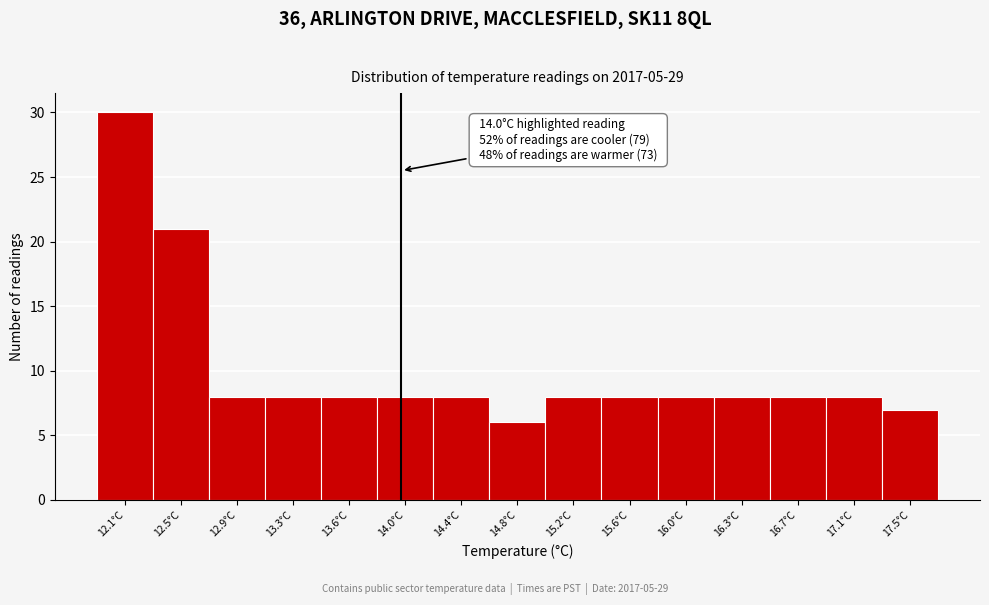

Over which range of the x-axis is the bar tallest?

11.90 to 12.30